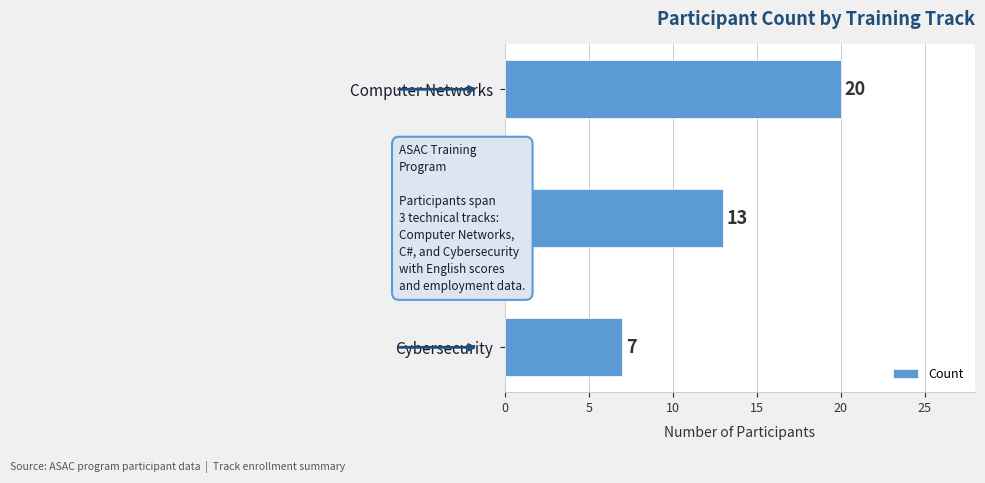

Rank the categories by value from lowest to highest.

Cybersecurity, C#, Computer Networks